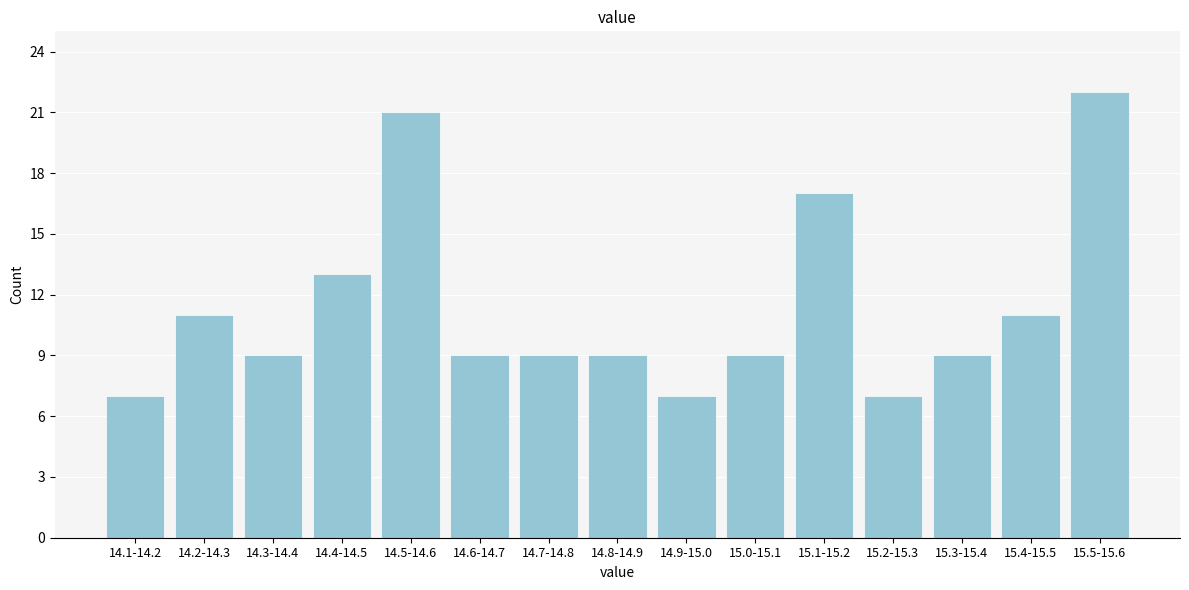

Reading left to right, what are all the values shown in this chart?

14.1-14.2=7	14.2-14.3=11	14.3-14.4=9	14.4-14.5=13	14.5-14.6=21	14.6-14.7=9	14.7-14.8=9	14.8-14.9=9	14.9-15.0=7	15.0-15.1=9	15.1-15.2=17	15.2-15.3=7	15.3-15.4=9	15.4-15.5=11	15.5-15.6=22